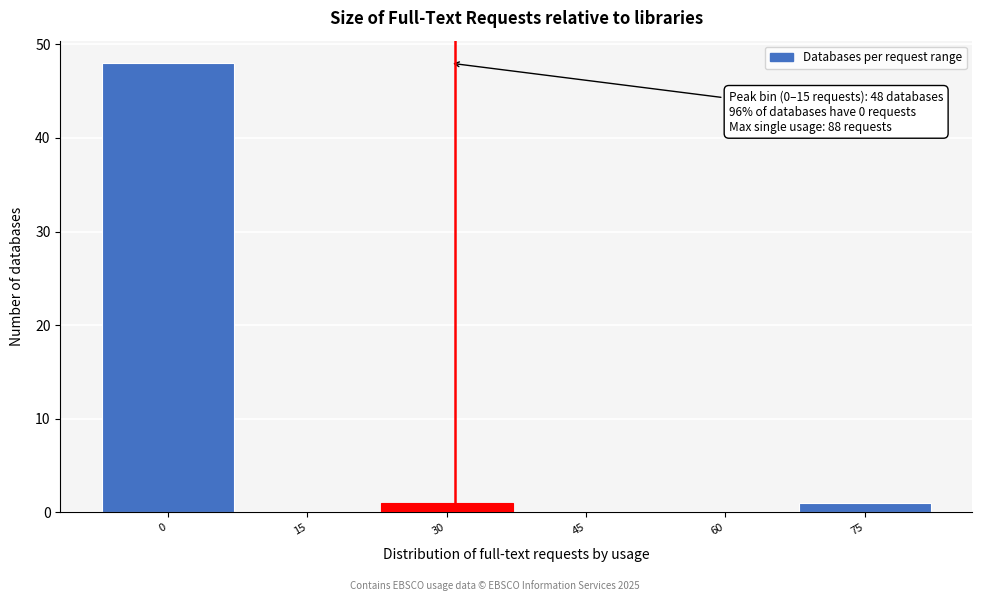

Reading left to right, what are all the values shown in this chart?

0=48	15=0	30=1	45=0	60=0	75=1